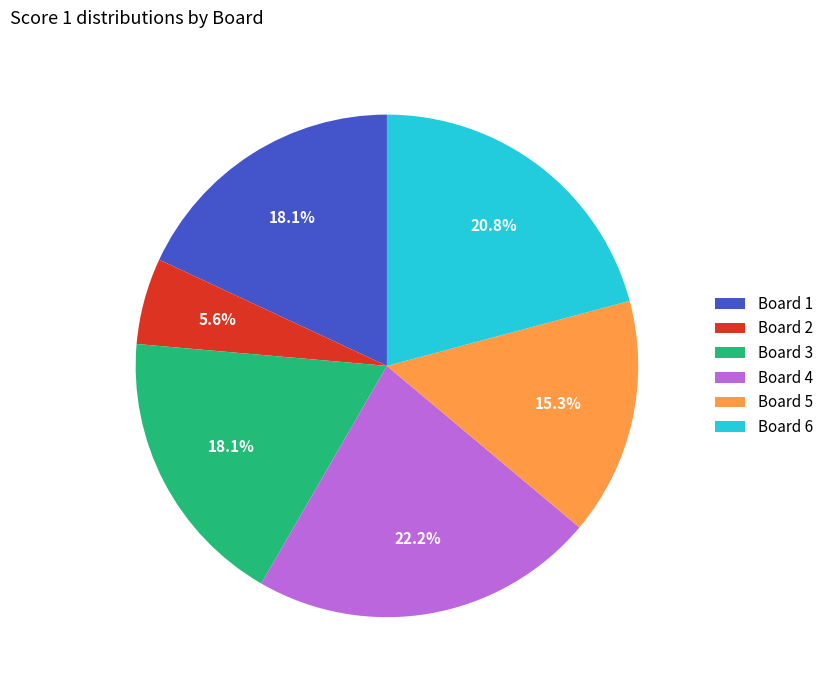

What is the smallest slice in the pie chart?

Board 2